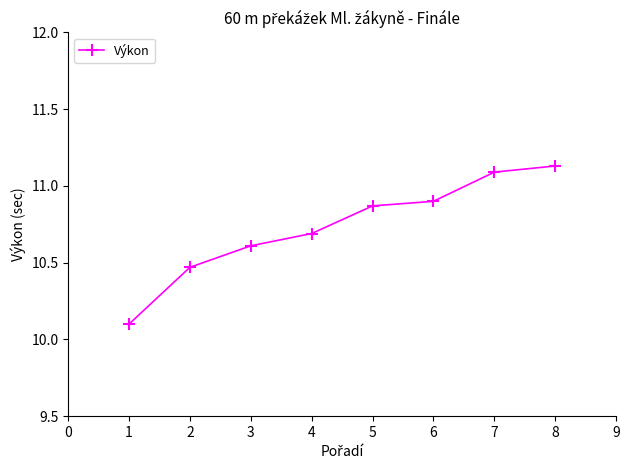

Count the number of categories in the chart.

8